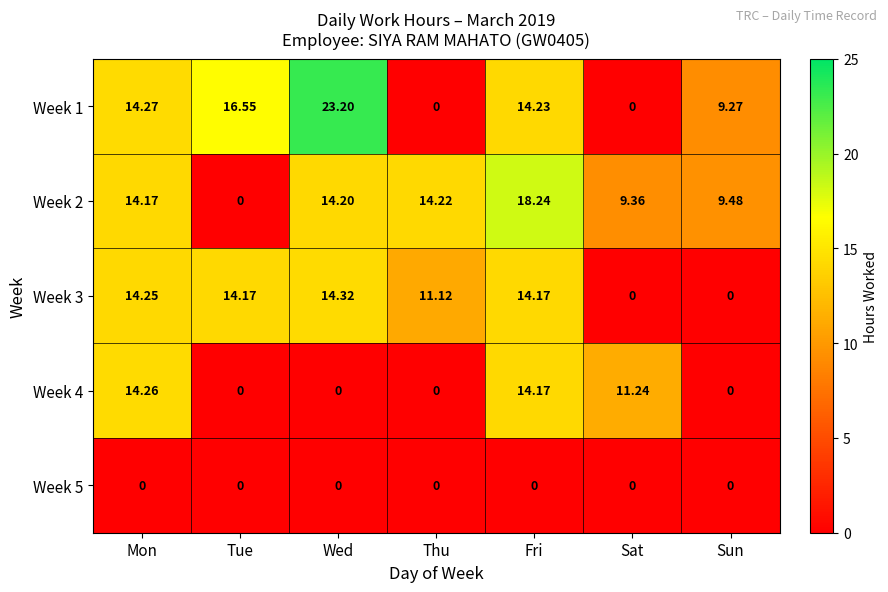

Is the value of Week 4 at Mon greater than the value of Week 1 at Tue?

No